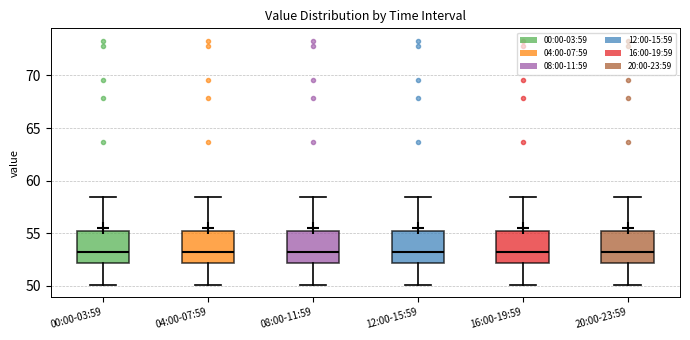

Where does the lower whisker of the box for 08:00-11:59 end on the y-axis? The values are not printed on the chart, so give them approximately, as read against the axis.

50.0